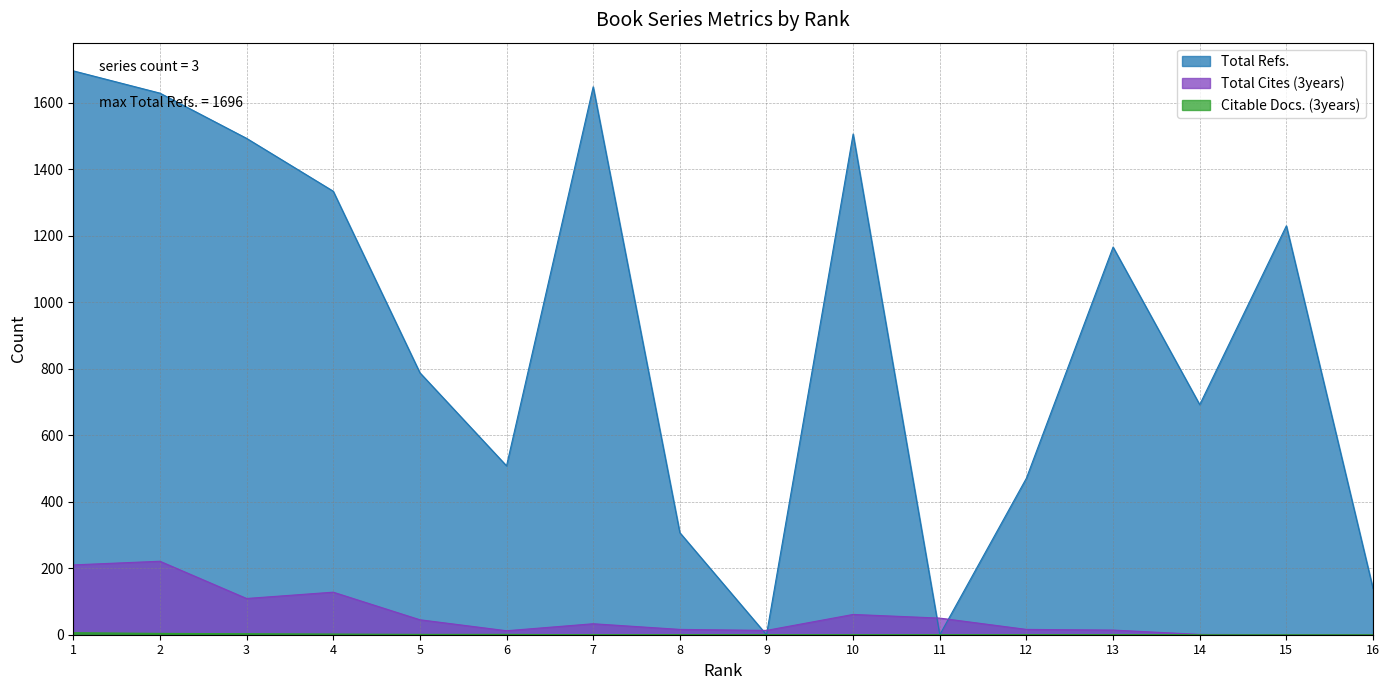

At which label does Total Refs. first exceed 1166?

1